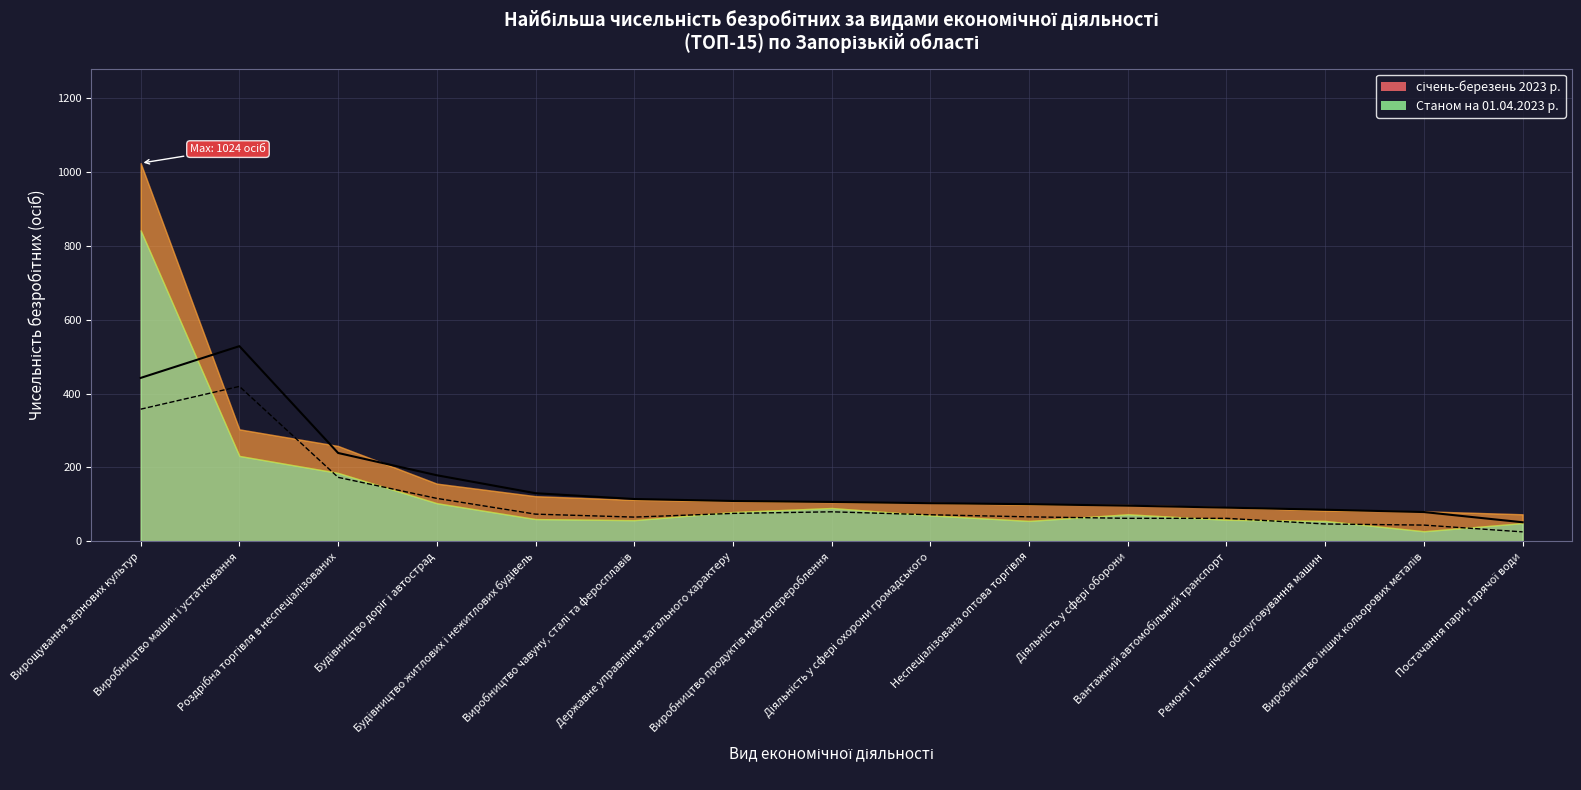

True or false: Станом на 01.04.2023 р. and січень-березень 2023 р. cross at least once.

False